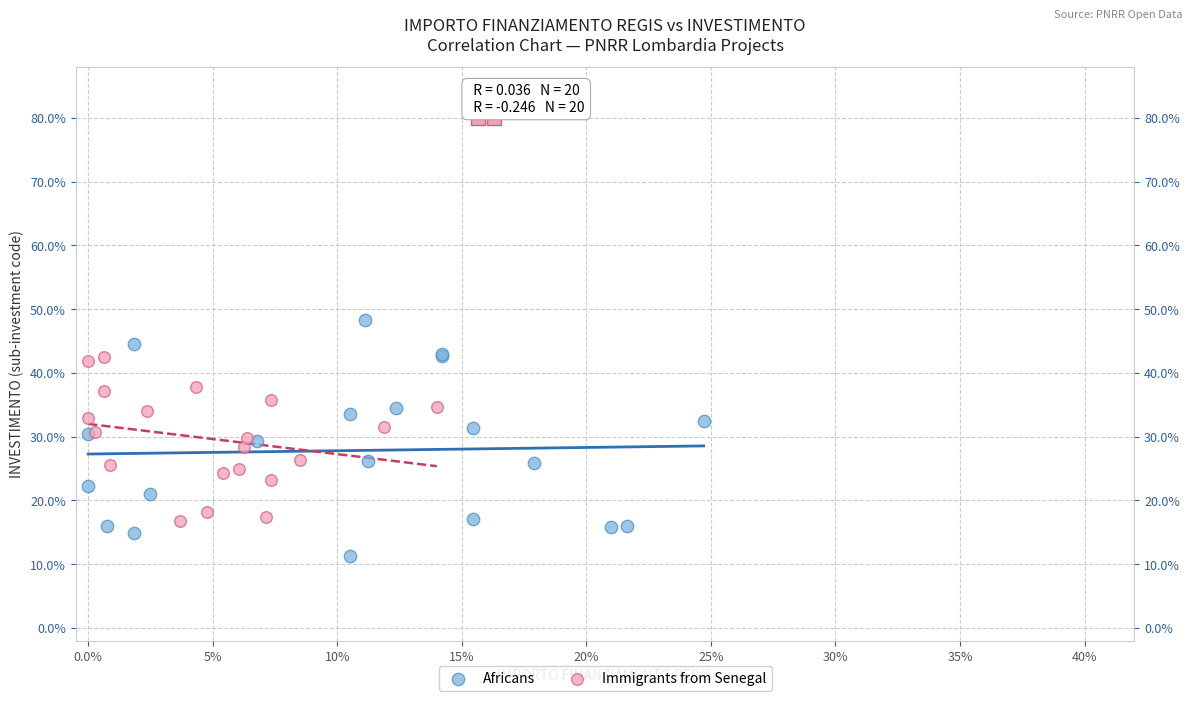

Which series has the widest spread of Y values?

Africans